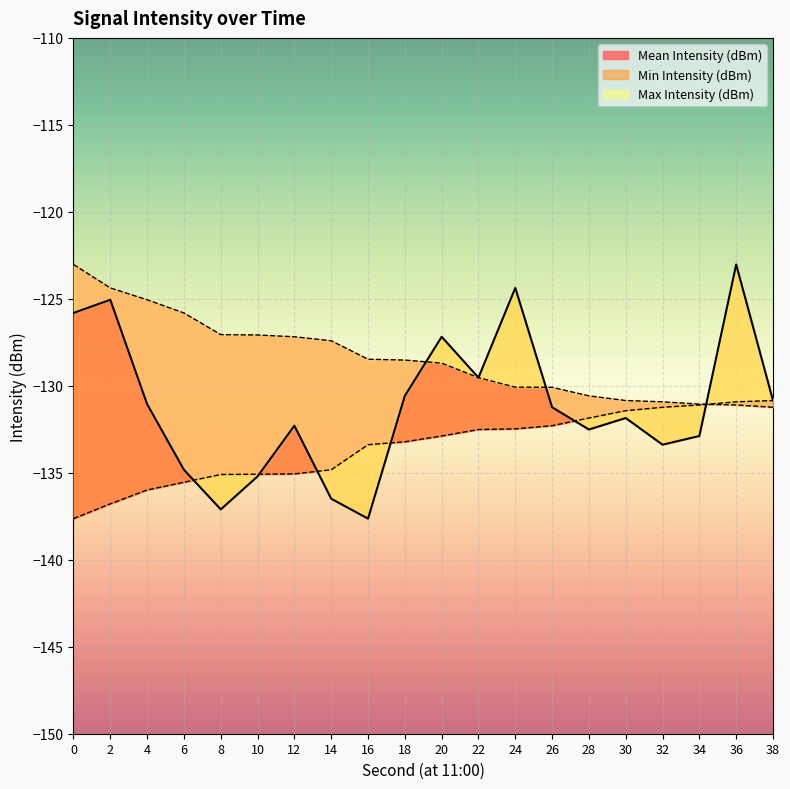

Reading left to right, what are all the values shown in this chart?

Mean Intensity (dBm): 0=-125.8	2=-125.1	4=-131.1	6=-134.8	8=-137.1	10=-135.2	12=-132.3	14=-136.5	16=-137.6	18=-130.6	20=-127.2	22=-129.5	24=-124.4	26=-131.2	28=-132.5	30=-131.9	32=-133.4	34=-132.9	36=-123.0	38=-130.8
Min Intensity (dBm): 0=-137.6	2=-136.8	4=-136.0	6=-135.5	8=-135.1	10=-135.1	12=-135.1	14=-134.8	16=-133.4	18=-133.2	20=-132.9	22=-132.5	24=-132.5	26=-132.3	28=-131.9	30=-131.4	32=-131.2	34=-131.1	36=-130.9	38=-130.8
Max Intensity (dBm): 0=-123.0	2=-124.4	4=-125.1	6=-125.8	8=-127.1	10=-127.1	12=-127.2	14=-127.4	16=-128.5	18=-128.5	20=-128.7	22=-129.5	24=-130.1	26=-130.1	28=-130.6	30=-130.8	32=-130.9	34=-131.1	36=-131.1	38=-131.2